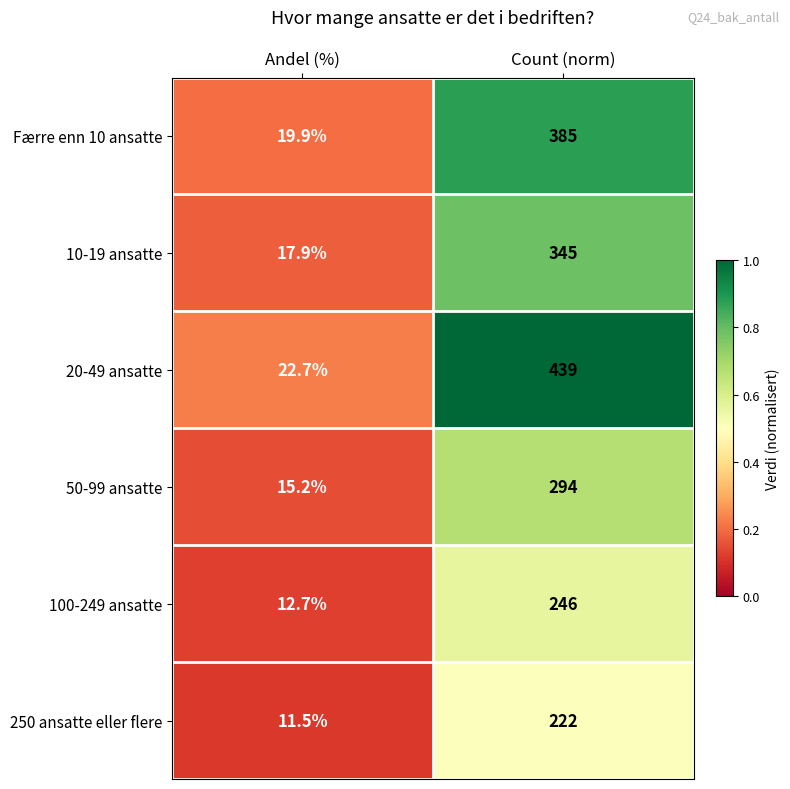

At which label is 50-99 ansatte closest to 154?

Andel (%)